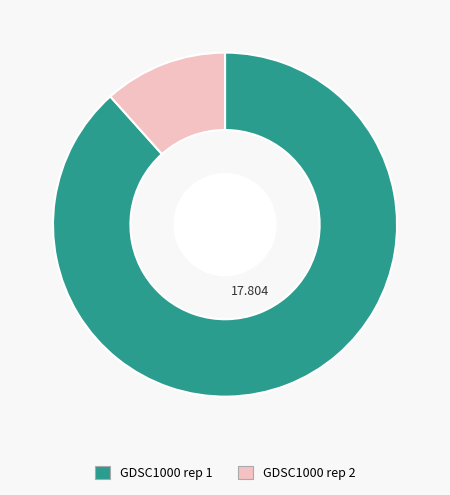

Which has a higher value, GDSC1000 rep 2 or GDSC1000 rep 1?

GDSC1000 rep 1